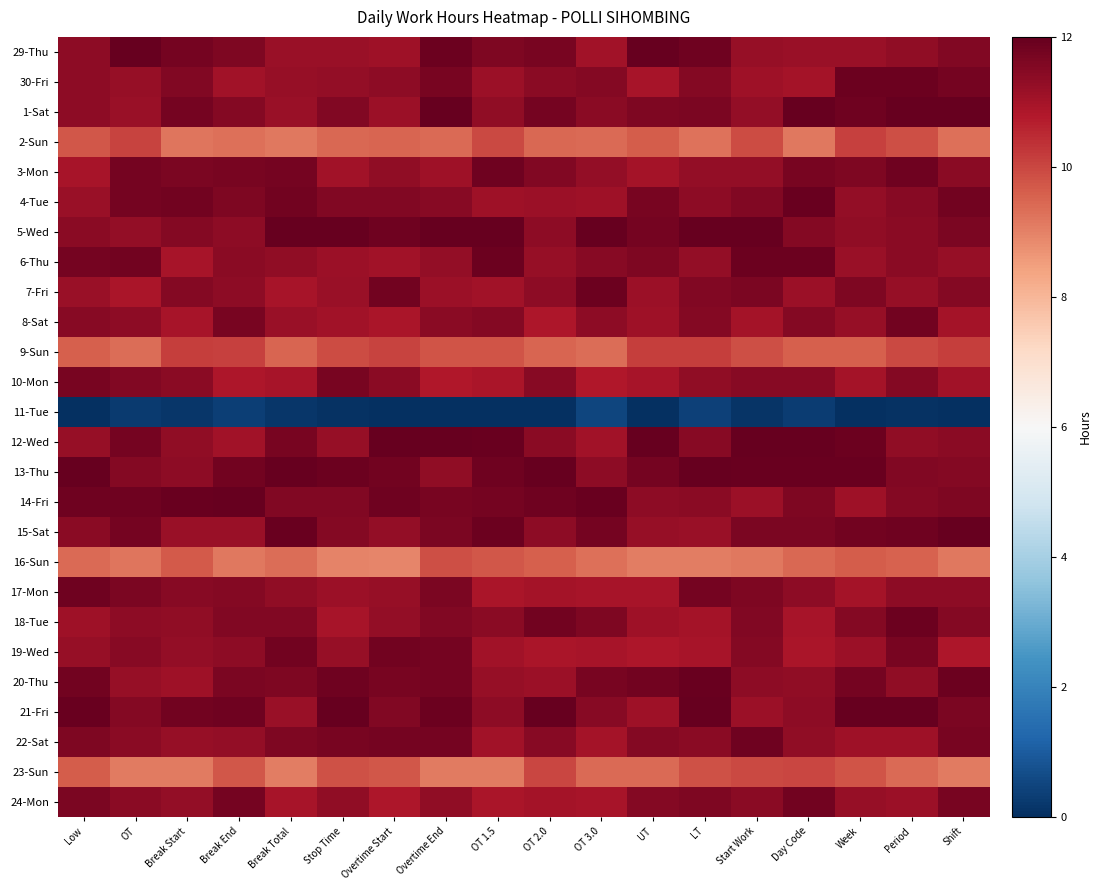

Reading left to right, extract all data points from this chart.

29-Thu: Low=11.4	OT=12.0	Break Start=11.7	Break End=11.6	Break Total=11.2	Stop Time=11.2	Overtime Start=11.1	Overtime End=11.9	OT 1.5=11.6	OT 2.0=11.7	OT 3.0=11.0	UT=12.0	LT=11.8	Start Work=11.2	Day Code=11.2	Week=11.2	Period=11.3	Shift=11.5
30-Fri: Low=11.4	OT=11.2	Break Start=11.5	Break End=11.1	Break Total=11.2	Stop Time=11.3	Overtime Start=11.4	Overtime End=11.7	OT 1.5=11.1	OT 2.0=11.4	OT 3.0=11.5	UT=11.0	LT=11.5	Start Work=11.1	Day Code=11.0	Week=11.9	Period=11.9	Shift=11.7
1-Sat: Low=11.4	OT=11.2	Break Start=11.8	Break End=11.5	Break Total=11.2	Stop Time=11.6	Overtime Start=11.1	Overtime End=12.0	OT 1.5=11.3	OT 2.0=11.7	OT 3.0=11.4	UT=11.6	LT=11.6	Start Work=11.3	Day Code=12.0	Week=11.9	Period=12.0	Shift=12.0
2-Sun: Low=9.7	OT=10.0	Break Start=9.2	Break End=9.3	Break Total=9.2	Stop Time=9.4	Overtime Start=9.5	Overtime End=9.4	OT 1.5=9.9	OT 2.0=9.5	OT 3.0=9.4	UT=9.7	LT=9.3	Start Work=9.9	Day Code=9.2	Week=10.1	Period=9.9	Shift=9.3
3-Mon: Low=11.0	OT=11.8	Break Start=11.7	Break End=11.7	Break Total=11.7	Stop Time=11.0	Overtime Start=11.3	Overtime End=11.1	OT 1.5=11.8	OT 2.0=11.6	OT 3.0=11.3	UT=11.0	LT=11.3	Start Work=11.3	Day Code=11.7	Week=11.6	Period=11.8	Shift=11.4
4-Tue: Low=11.2	OT=11.8	Break Start=11.8	Break End=11.6	Break Total=11.8	Stop Time=11.5	Overtime Start=11.6	Overtime End=11.5	OT 1.5=11.1	OT 2.0=11.1	OT 3.0=11.1	UT=11.7	LT=11.4	Start Work=11.5	Day Code=11.9	Week=11.3	Period=11.5	Shift=11.8
5-Wed: Low=11.4	OT=11.3	Break Start=11.5	Break End=11.4	Break Total=12.0	Stop Time=12.0	Overtime Start=11.8	Overtime End=12.0	OT 1.5=12.0	OT 2.0=11.4	OT 3.0=12.0	UT=11.7	LT=12.0	Start Work=12.0	Day Code=11.5	Week=11.3	Period=11.4	Shift=11.6
6-Thu: Low=11.7	OT=11.8	Break Start=10.9	Break End=11.4	Break Total=11.3	Stop Time=11.1	Overtime Start=11.0	Overtime End=11.3	OT 1.5=11.9	OT 2.0=11.2	OT 3.0=11.4	UT=11.6	LT=11.3	Start Work=11.9	Day Code=11.9	Week=11.2	Period=11.4	Shift=11.2
7-Fri: Low=11.2	OT=10.9	Break Start=11.5	Break End=11.4	Break Total=10.9	Stop Time=11.2	Overtime Start=11.8	Overtime End=11.1	OT 1.5=11.0	OT 2.0=11.4	OT 3.0=11.9	UT=11.1	LT=11.6	Start Work=11.6	Day Code=11.1	Week=11.6	Period=11.2	Shift=11.5
8-Sat: Low=11.5	OT=11.4	Break Start=10.9	Break End=11.7	Break Total=11.2	Stop Time=11.0	Overtime Start=10.9	Overtime End=11.4	OT 1.5=11.5	OT 2.0=10.9	OT 3.0=11.4	UT=11.1	LT=11.5	Start Work=11.0	Day Code=11.5	Week=11.2	Period=11.8	Shift=11.0
9-Sun: Low=9.6	OT=9.4	Break Start=10.2	Break End=10.1	Break Total=9.5	Stop Time=9.9	Overtime Start=10.1	Overtime End=9.8	OT 1.5=9.8	OT 2.0=9.5	OT 3.0=9.3	UT=10.1	LT=10.1	Start Work=9.9	Day Code=9.6	Week=9.6	Period=10.0	Shift=10.1
10-Mon: Low=11.7	OT=11.6	Break Start=11.4	Break End=10.9	Break Total=11.0	Stop Time=11.7	Overtime Start=11.4	Overtime End=10.8	OT 1.5=10.9	OT 2.0=11.5	OT 3.0=10.8	UT=11.0	LT=11.3	Start Work=11.5	Day Code=11.4	Week=11.0	Period=11.5	Shift=11.0
11-Tue: Low=0.0	OT=0.2	Break Start=0.1	Break End=0.3	Break Total=0.2	Stop Time=0.1	Overtime Start=0.0	Overtime End=0.0	OT 1.5=0.0	OT 2.0=0.0	OT 3.0=0.5	UT=0.0	LT=0.4	Start Work=0.1	Day Code=0.3	Week=0.0	Period=0.1	Shift=0.0
12-Wed: Low=11.2	OT=11.8	Break Start=11.3	Break End=11.1	Break Total=11.7	Stop Time=11.2	Overtime Start=12.0	Overtime End=12.0	OT 1.5=11.9	OT 2.0=11.4	OT 3.0=11.0	UT=12.0	LT=11.5	Start Work=12.0	Day Code=12.0	Week=11.9	Period=11.3	Shift=11.4
13-Thu: Low=12.0	OT=11.5	Break Start=11.4	Break End=11.8	Break Total=12.0	Stop Time=11.9	Overtime Start=11.8	Overtime End=11.3	OT 1.5=11.8	OT 2.0=12.0	OT 3.0=11.4	UT=11.7	LT=12.0	Start Work=12.0	Day Code=11.9	Week=11.9	Period=11.6	Shift=11.5
14-Fri: Low=11.8	OT=11.9	Break Start=11.9	Break End=12.0	Break Total=11.6	Stop Time=11.5	Overtime Start=11.8	Overtime End=11.7	OT 1.5=11.7	OT 2.0=11.8	OT 3.0=11.9	UT=11.4	LT=11.4	Start Work=11.1	Day Code=11.6	Week=11.1	Period=11.5	Shift=11.6
15-Sat: Low=11.4	OT=11.7	Break Start=11.2	Break End=11.2	Break Total=12.0	Stop Time=11.5	Overtime Start=11.3	Overtime End=11.7	OT 1.5=11.9	OT 2.0=11.3	OT 3.0=11.8	UT=11.2	LT=11.2	Start Work=11.7	Day Code=11.7	Week=11.8	Period=11.9	Shift=12.0
16-Sun: Low=9.4	OT=9.2	Break Start=9.7	Break End=9.2	Break Total=9.3	Stop Time=9.0	Overtime Start=8.9	Overtime End=9.9	OT 1.5=9.7	OT 2.0=9.6	OT 3.0=9.3	UT=9.1	LT=9.1	Start Work=9.2	Day Code=9.4	Week=9.6	Period=9.6	Shift=9.2
17-Mon: Low=11.8	OT=11.6	Break Start=11.4	Break End=11.5	Break Total=11.3	Stop Time=11.1	Overtime Start=11.2	Overtime End=11.6	OT 1.5=10.9	OT 2.0=11.0	OT 3.0=10.9	UT=10.9	LT=11.7	Start Work=11.6	Day Code=11.4	Week=11.0	Period=11.4	Shift=11.4
18-Tue: Low=11.1	OT=11.4	Break Start=11.3	Break End=11.5	Break Total=11.6	Stop Time=11.0	Overtime Start=11.3	Overtime End=11.5	OT 1.5=11.4	OT 2.0=11.8	OT 3.0=11.6	UT=11.1	LT=11.0	Start Work=11.6	Day Code=10.9	Week=11.5	Period=11.9	Shift=11.5
19-Wed: Low=11.2	OT=11.5	Break Start=11.3	Break End=11.4	Break Total=11.8	Stop Time=11.2	Overtime Start=11.8	Overtime End=11.7	OT 1.5=11.0	OT 2.0=10.9	OT 3.0=10.9	UT=10.8	LT=10.9	Start Work=11.5	Day Code=10.9	Week=11.1	Period=11.7	Shift=10.9
20-Thu: Low=11.8	OT=11.2	Break Start=11.1	Break End=11.7	Break Total=11.6	Stop Time=11.8	Overtime Start=11.7	Overtime End=11.8	OT 1.5=11.2	OT 2.0=11.1	OT 3.0=11.7	UT=11.8	LT=12.0	Start Work=11.4	Day Code=11.3	Week=11.7	Period=11.3	Shift=11.9
21-Fri: Low=11.9	OT=11.5	Break Start=11.8	Break End=11.8	Break Total=11.2	Stop Time=12.0	Overtime Start=11.6	Overtime End=11.9	OT 1.5=11.4	OT 2.0=12.0	OT 3.0=11.4	UT=11.1	LT=12.0	Start Work=11.2	Day Code=11.4	Week=12.0	Period=12.0	Shift=11.6
22-Sat: Low=11.6	OT=11.4	Break Start=11.2	Break End=11.3	Break Total=11.6	Stop Time=11.7	Overtime Start=11.7	Overtime End=11.7	OT 1.5=11.0	OT 2.0=11.4	OT 3.0=11.0	UT=11.5	LT=11.4	Start Work=11.8	Day Code=11.3	Week=11.1	Period=11.1	Shift=11.7
23-Sun: Low=9.6	OT=9.1	Break Start=9.1	Break End=9.7	Break Total=9.1	Stop Time=9.8	Overtime Start=9.7	Overtime End=9.1	OT 1.5=9.1	OT 2.0=10.0	OT 3.0=9.4	UT=9.4	LT=9.8	Start Work=10.0	Day Code=10.0	Week=9.8	Period=9.4	Shift=9.1
24-Mon: Low=11.6	OT=11.4	Break Start=11.3	Break End=11.8	Break Total=11.0	Stop Time=11.3	Overtime Start=10.9	Overtime End=11.3	OT 1.5=10.9	OT 2.0=11.0	OT 3.0=11.0	UT=11.5	LT=11.6	Start Work=11.4	Day Code=11.8	Week=11.2	Period=11.1	Shift=11.7